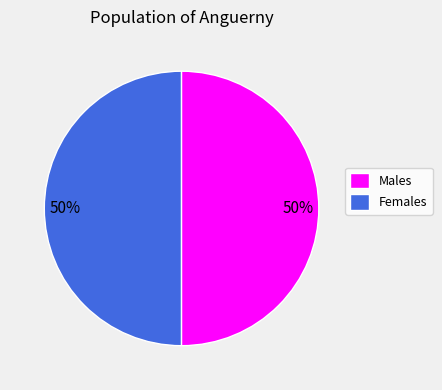

How many slices are in this pie chart?

2